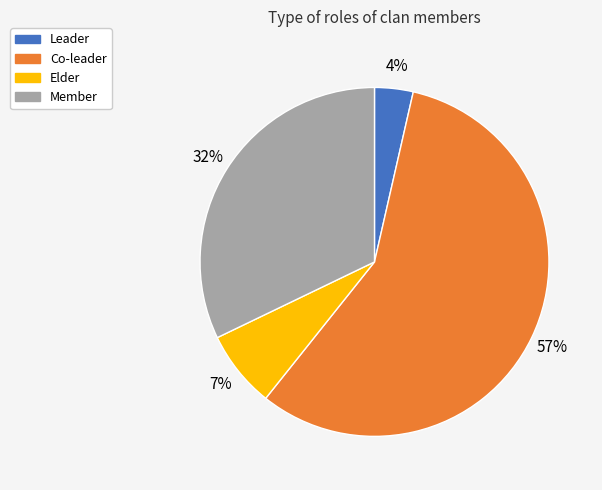

What percentage is the Member slice, to the nearest percent?

32%